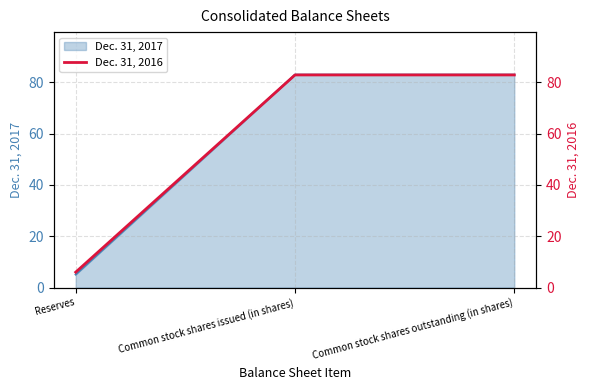

What is the change in value from Reserves to Common stock shares outstanding (in shares)?

+76.9